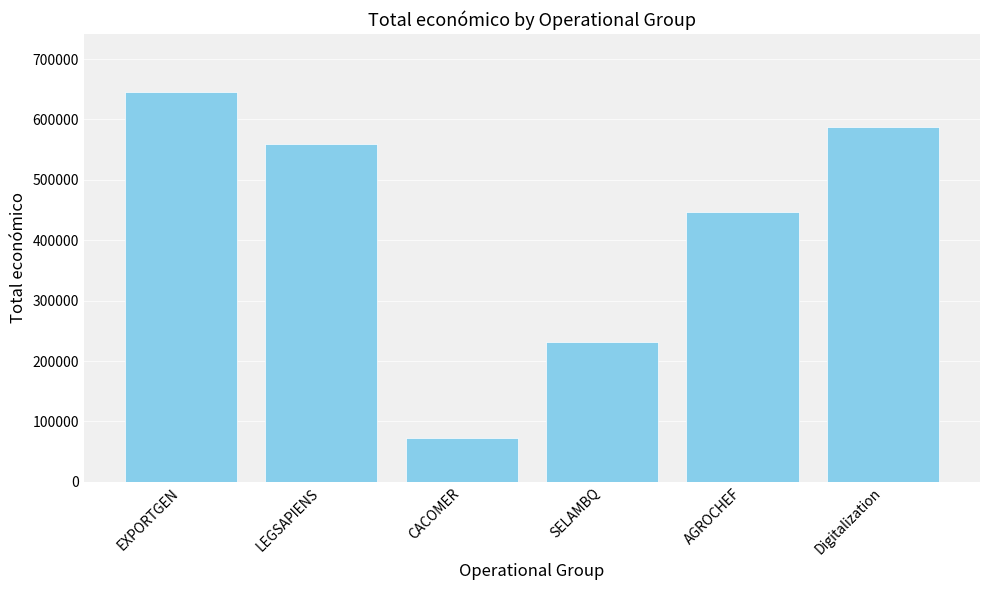

What is the value of the 6th bar from the left?

588146